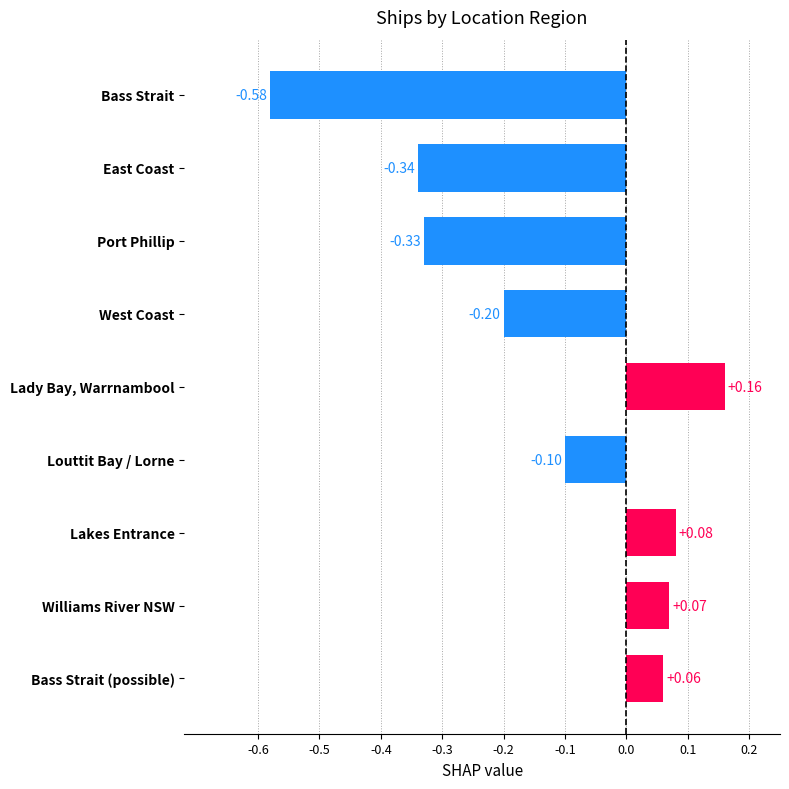

List the labels in order of value, largest first.

Lady Bay, Warrnambool, Lakes Entrance, Williams River NSW, Bass Strait (possible), Louttit Bay / Lorne, West Coast, Port Phillip, East Coast, Bass Strait